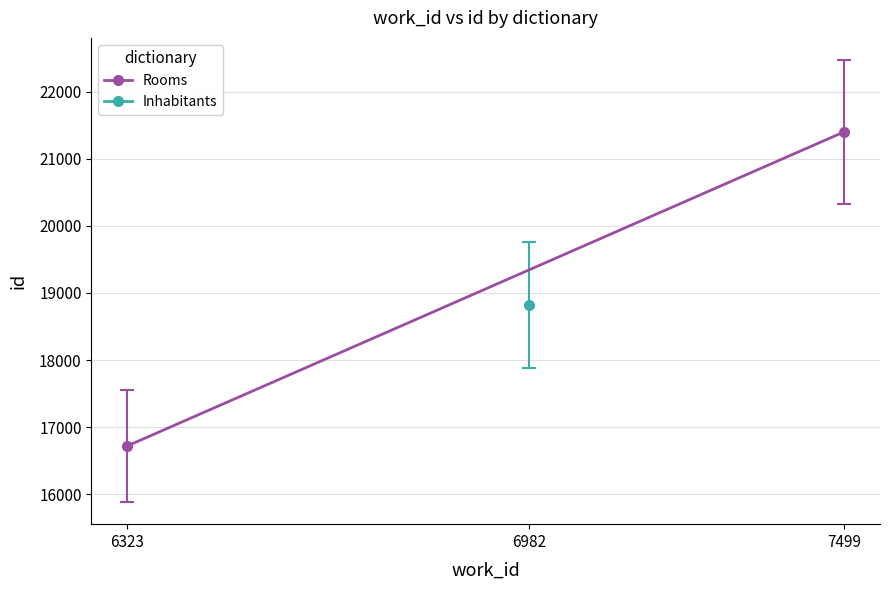

The value at 6323 is 24631. True or false?

False